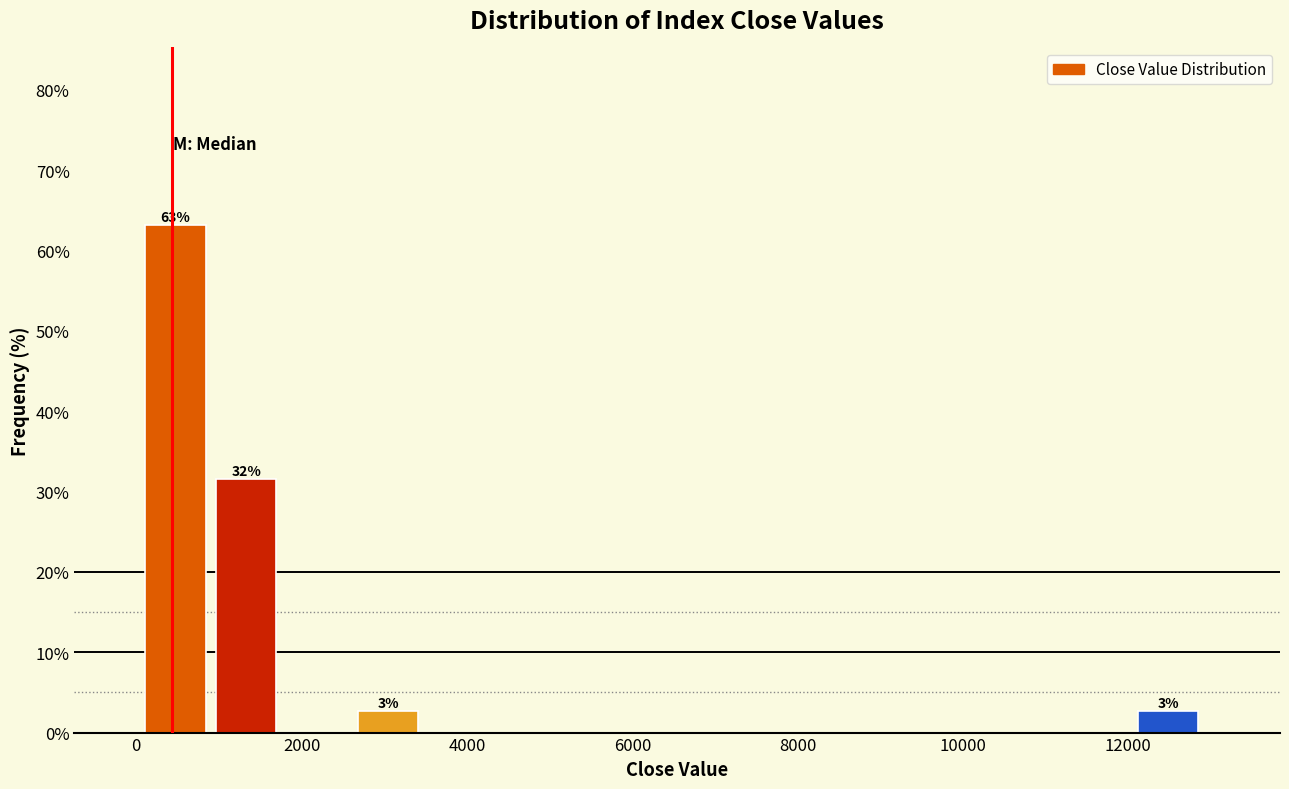

Which range on the x-axis has the tallest bar?

200 to 1000